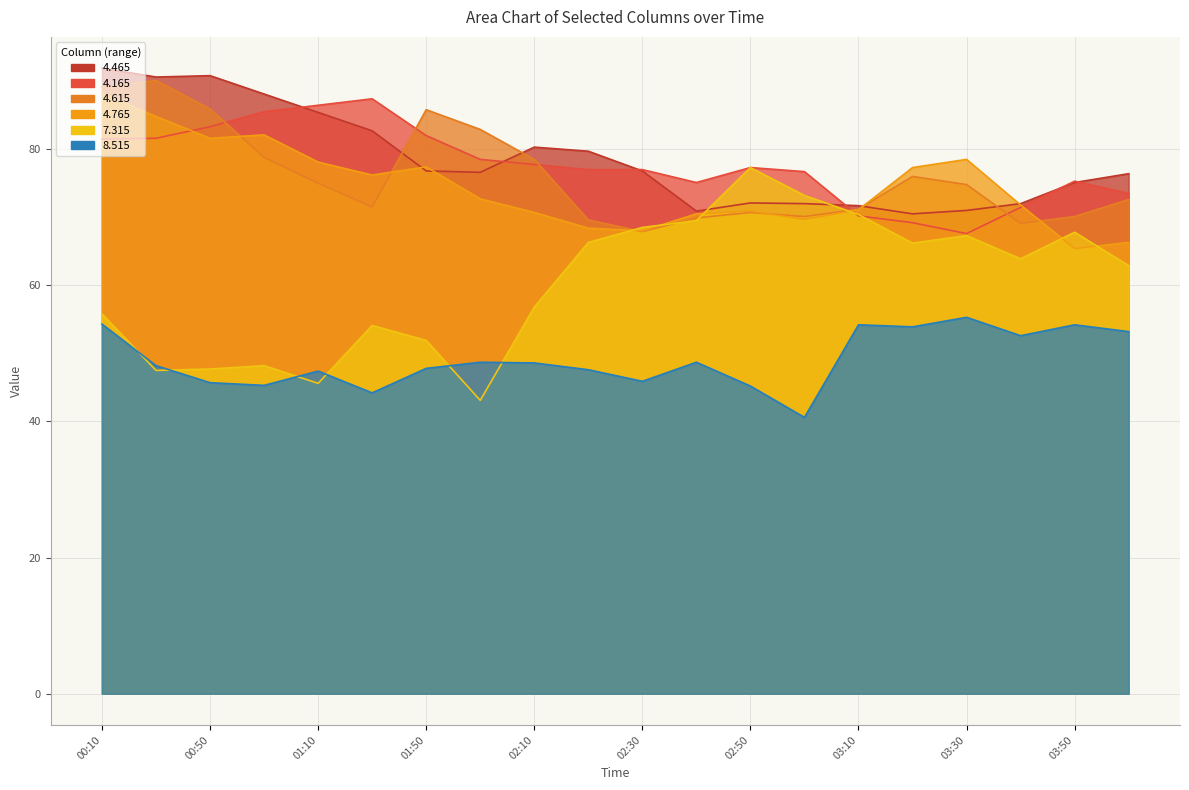

What is the sum of all 4.765 values?

1489.7